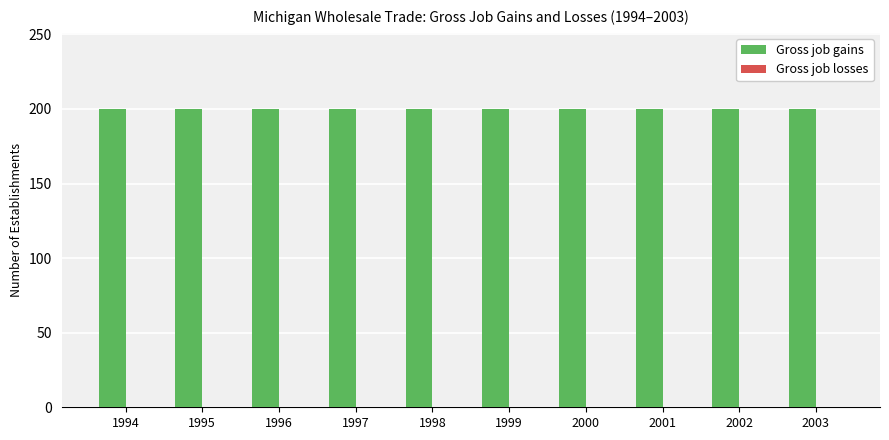

Which label corresponds to the smallest value in the chart?

1994